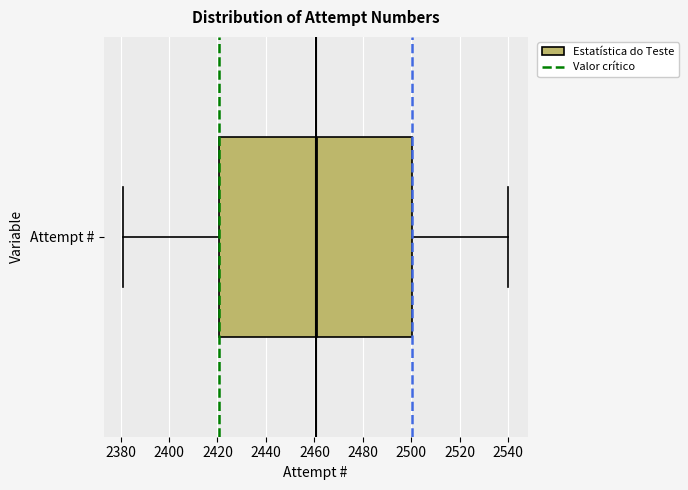

Transcribe this box plot: give where the median line is, the range the box spans, and where the two whiskers end, as read against the x-axis. The values are not printed on the chart, so give them approximately, as read against the axis.

median 2460, box 2420 to 2500, whiskers 2382 to 2540